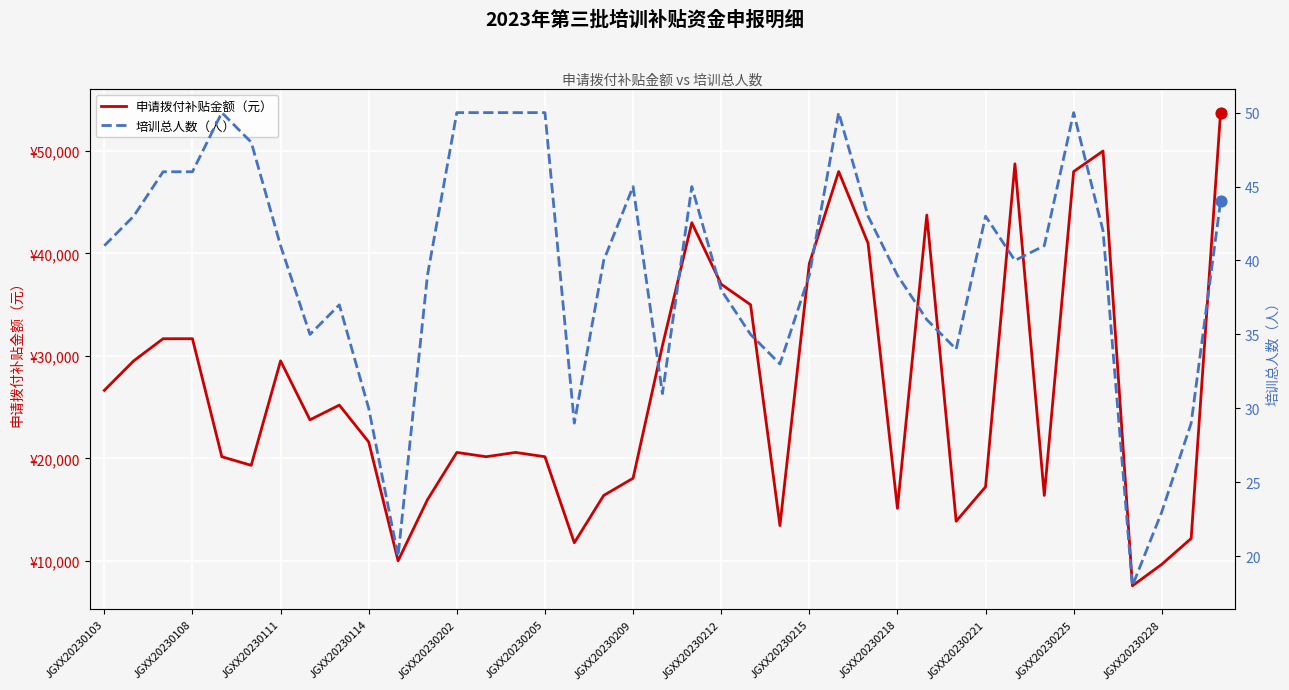

What is the total value across all series at 17?

16420